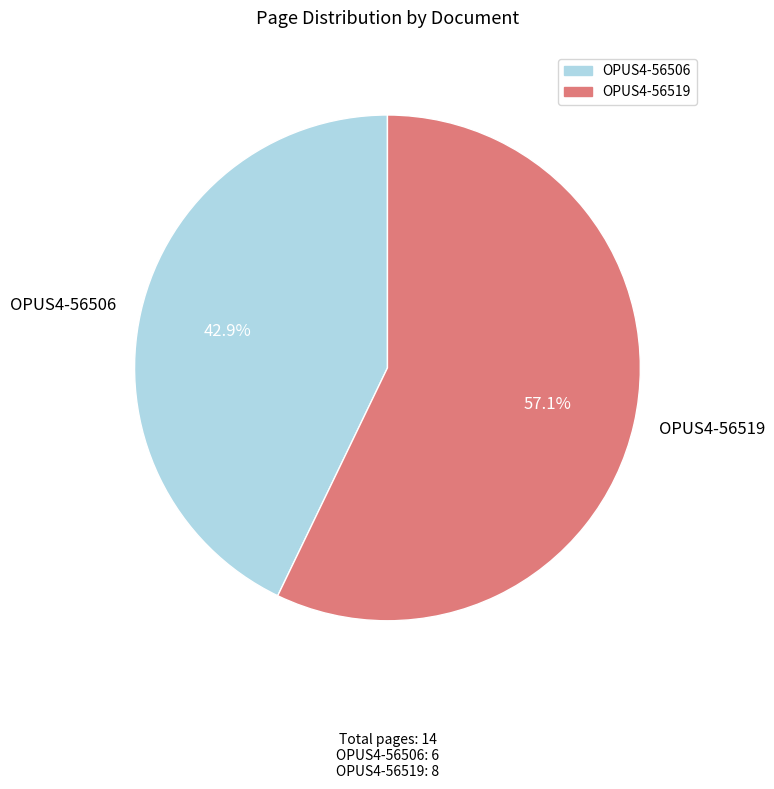

What percentage is the OPUS4-56506 slice, to the nearest percent?

43%